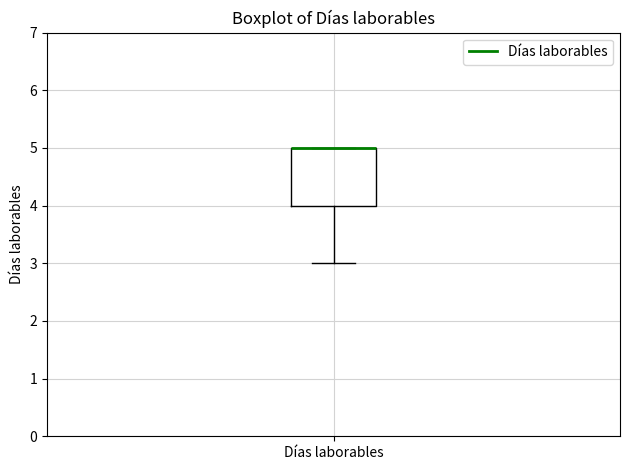

Where is the lower edge of the box for Días laborables on the y-axis? The values are not printed on the chart, so give them approximately, as read against the axis.

4